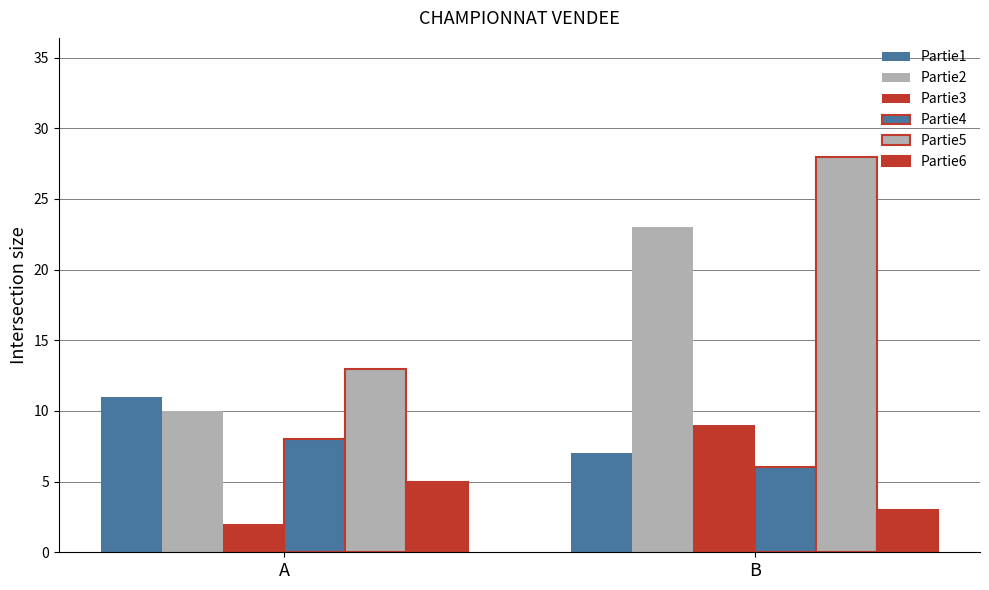

Which series has the largest total across all categories?

Partie5